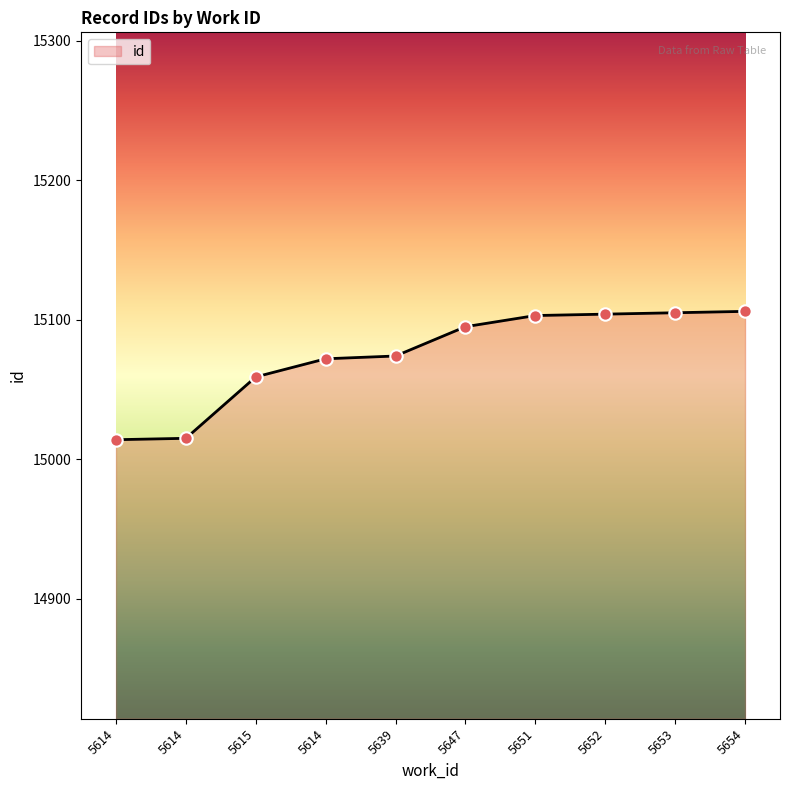

What is the change in value from 5647 to 5652?

+9